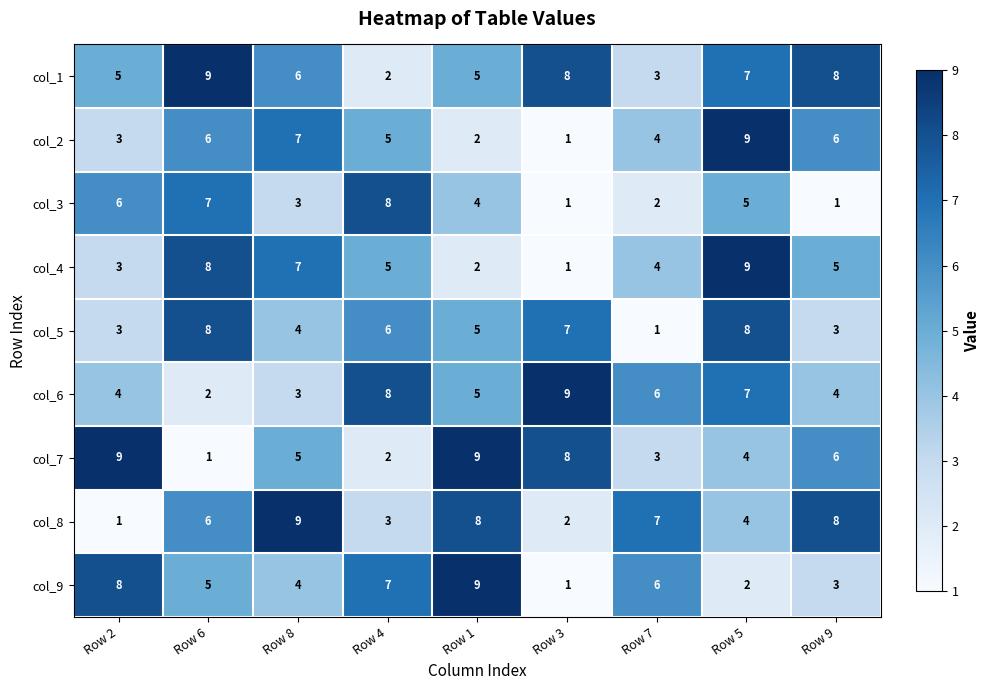

What is the difference between the highest and lowest values at Row 4?

6